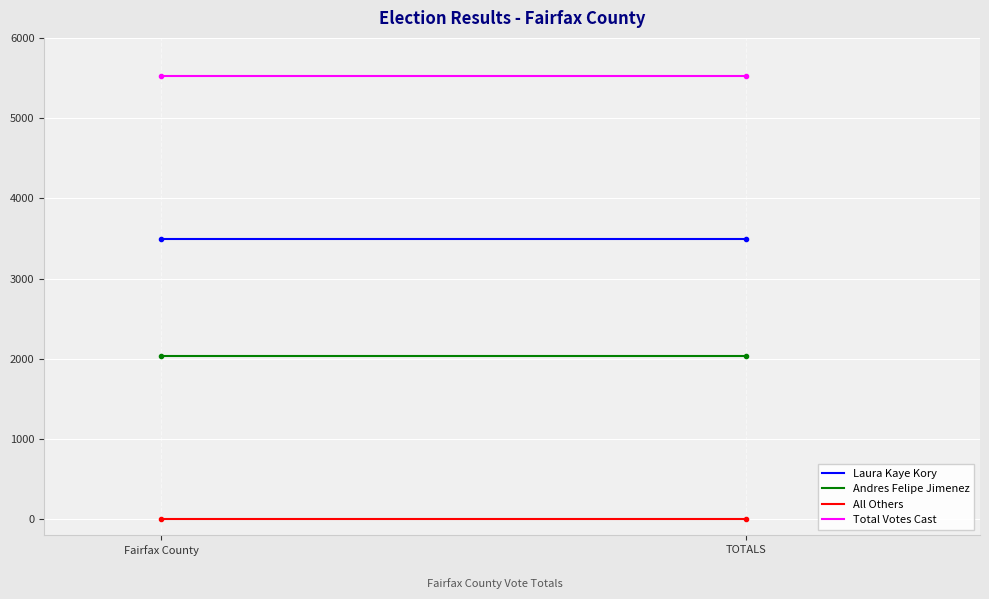

How many categories are shown in the chart?

2